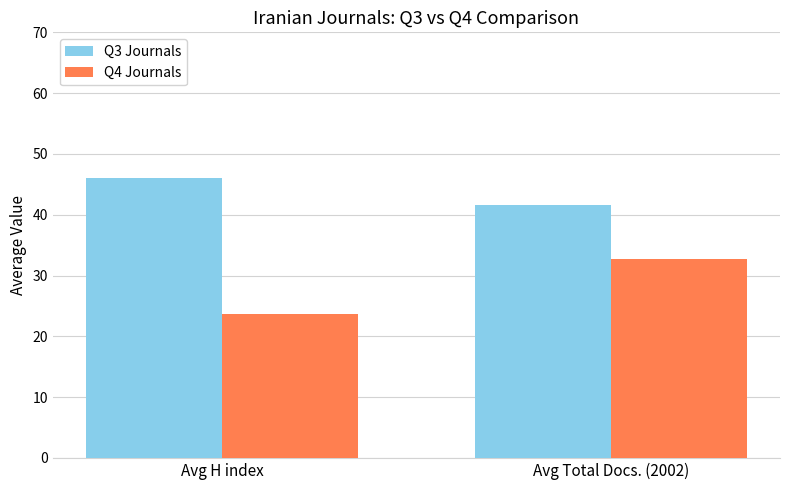

What is the difference between the Q3 Journals values at Avg Total Docs. (2002) and Avg H index?

4.3